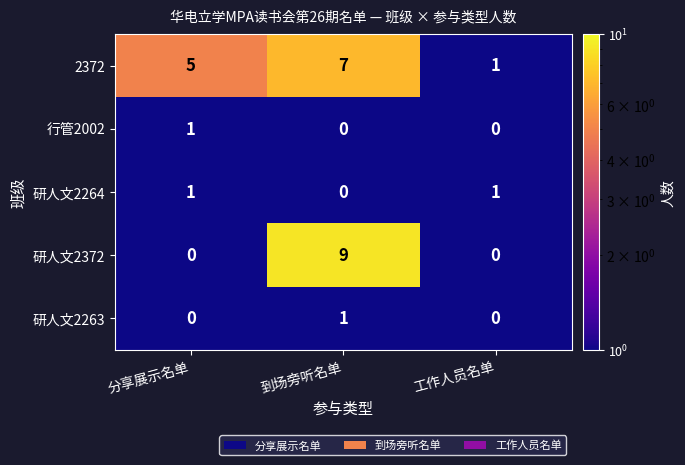

How many 研人文2263 values are between 0 and 1?

3